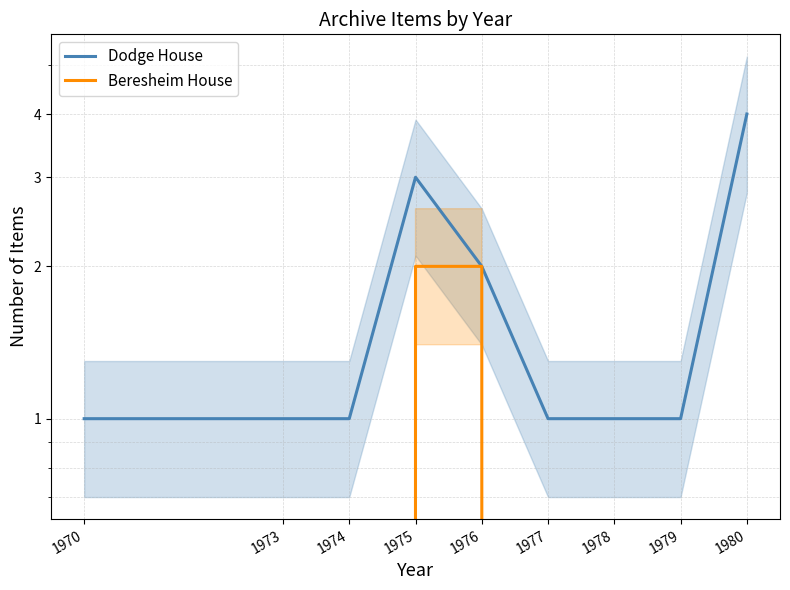

Rank the categories by Dodge House value from highest to lowest.

1980, 1975, 1976, 1970, 1973, 1974, 1977, 1978, 1979